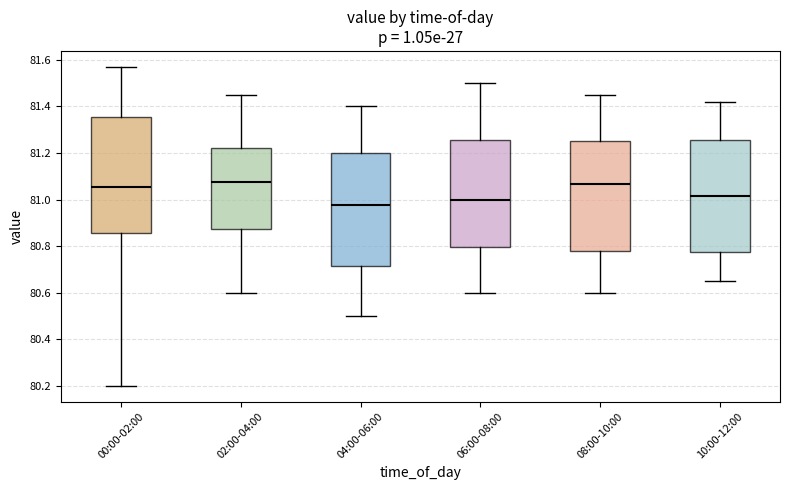

Which box has the lowest median line?

04:00-06:00